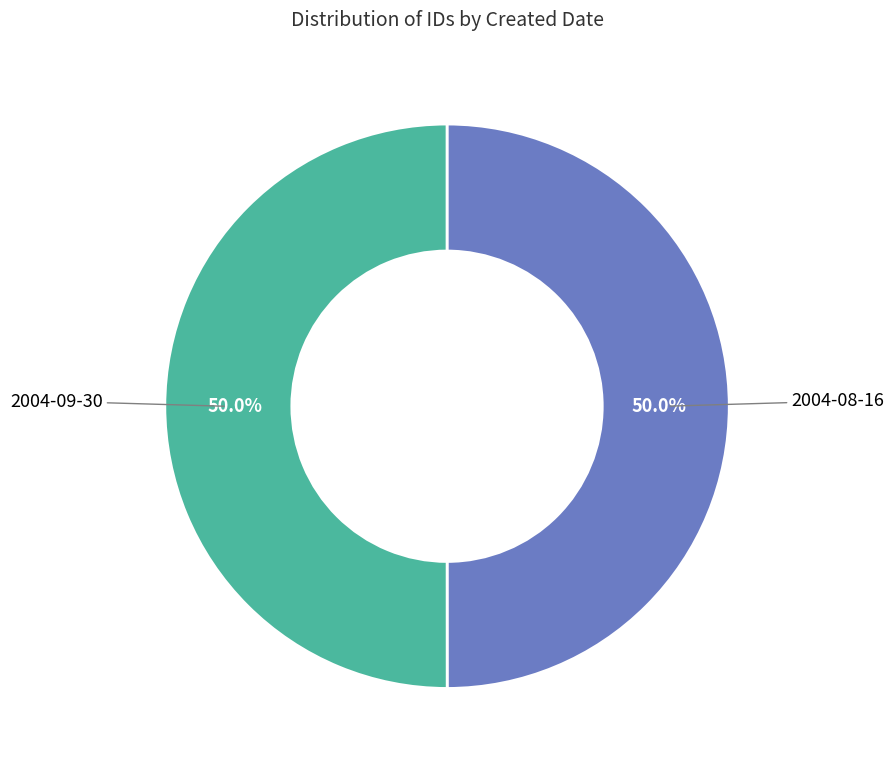

What portion of the pie excludes 2004-09-30?

50.0%